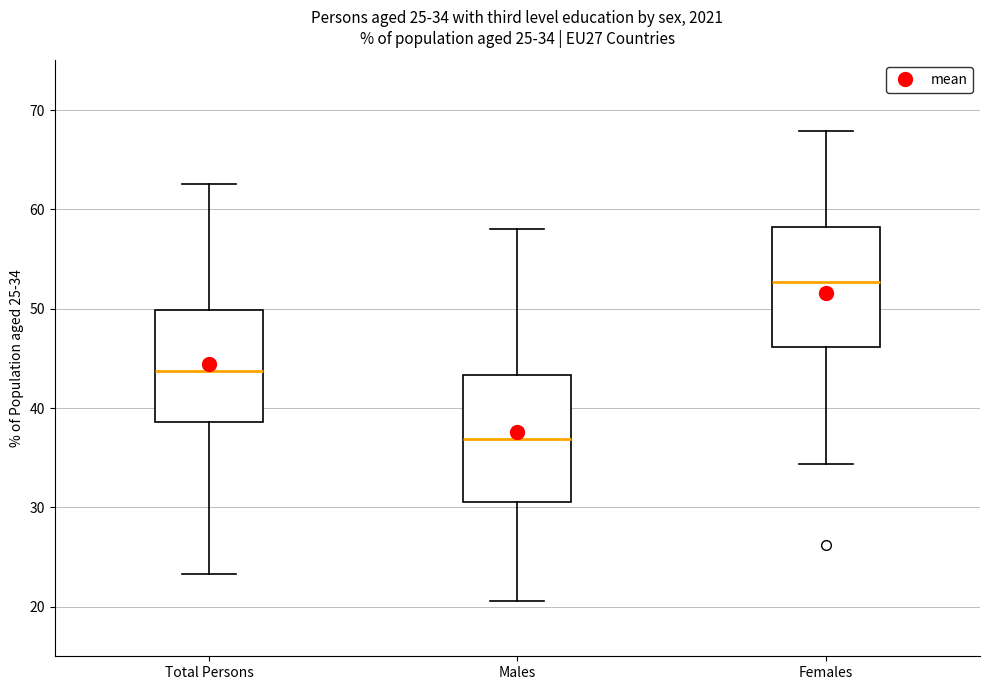

Which box has the lowest median line?

Males